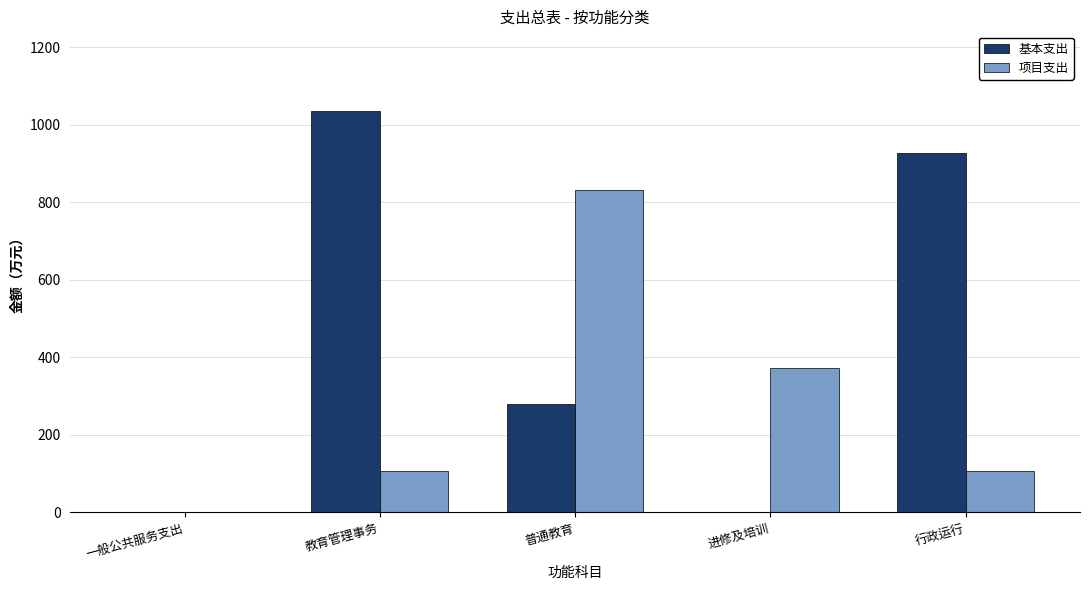

The 项目支出 series shows 1.0 at 一般公共服务支出. True or false?

True